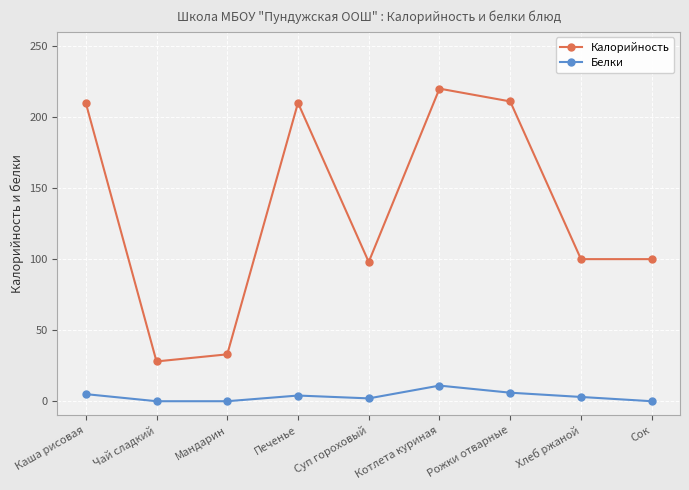

What is the lowest value of the Калорийность series?

28